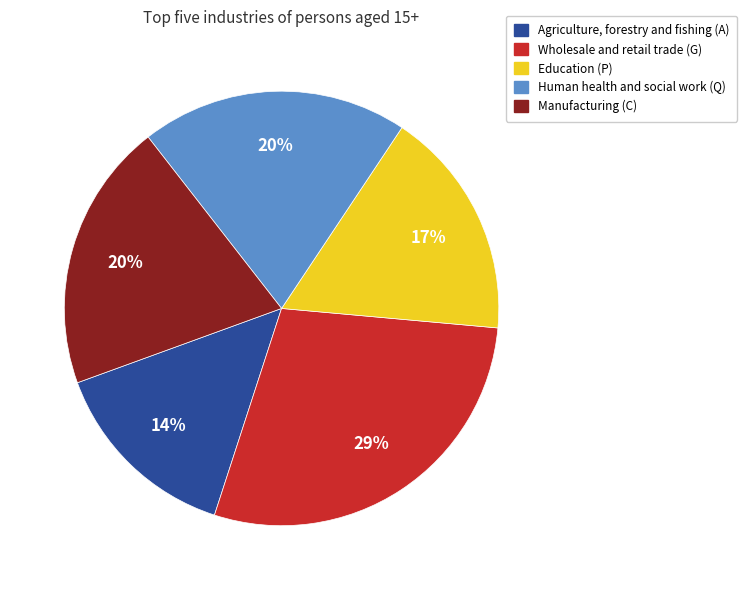

True or false: Human health and social work (Q) accounts for 20% of the total.

True